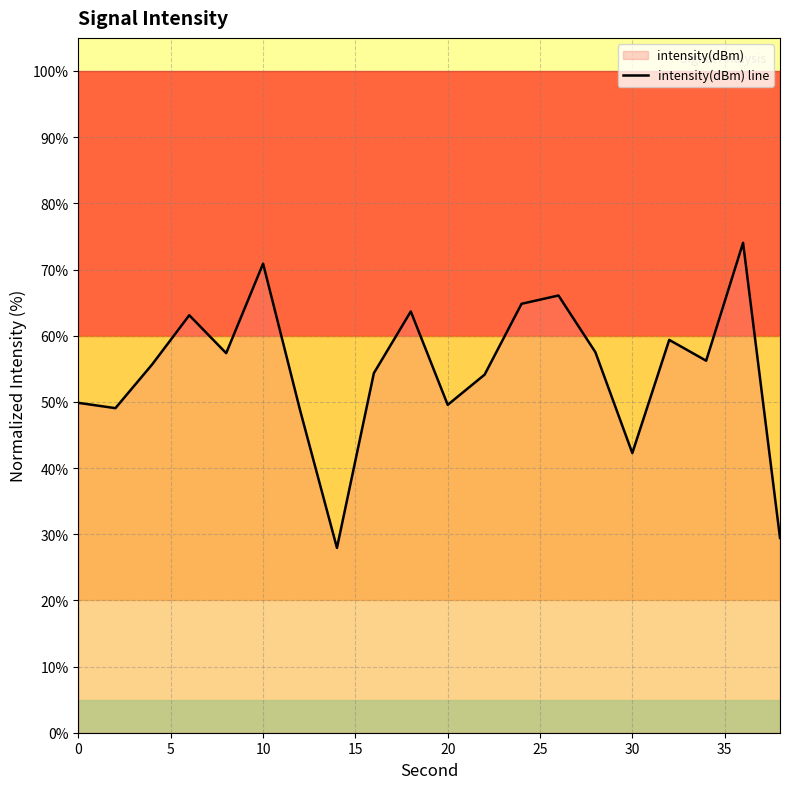

Reading left to right, list all the values displayed in this chart.

49.8	49.0	55.7	63.1	57.4	70.9	48.8	27.9	54.3	63.7	49.5	54.1	64.8	66.1	57.5	42.3	59.4	56.2	74.0	29.4